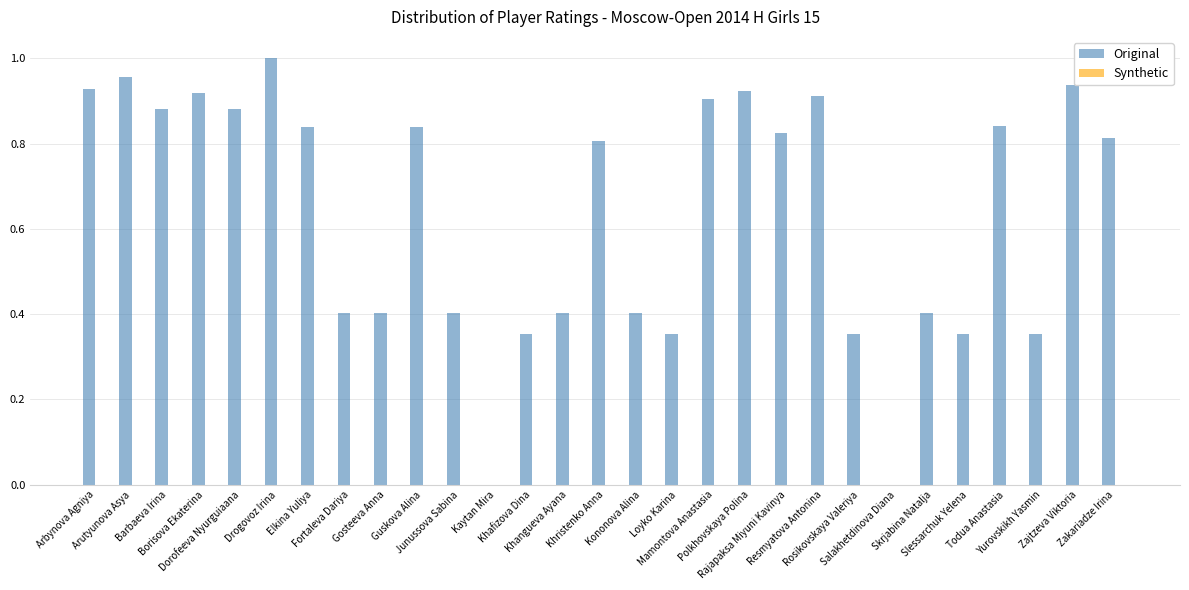

What is the sum of all values?

18.4